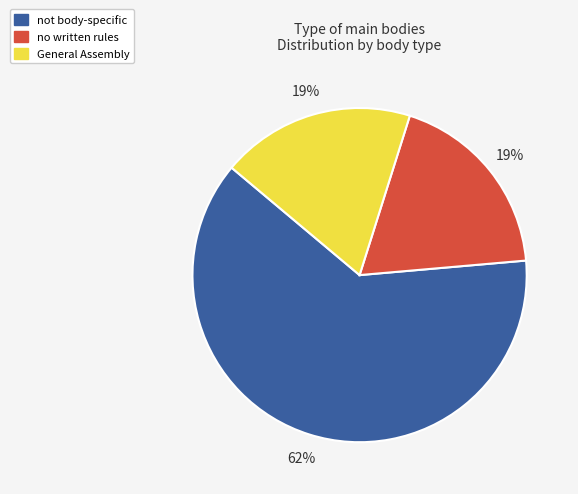

True or false: no written rules accounts for 19% of the total.

True